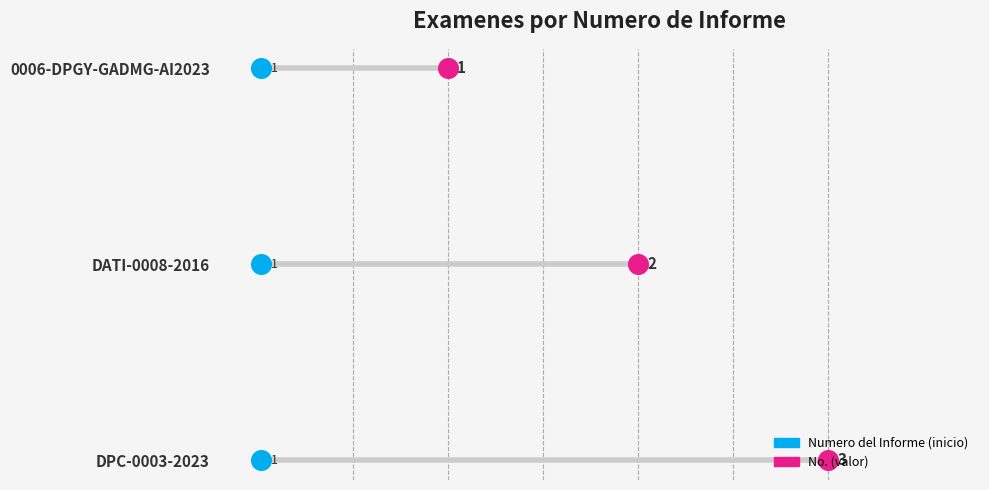

Between 0.0 and 0.5, which is larger?

0.5